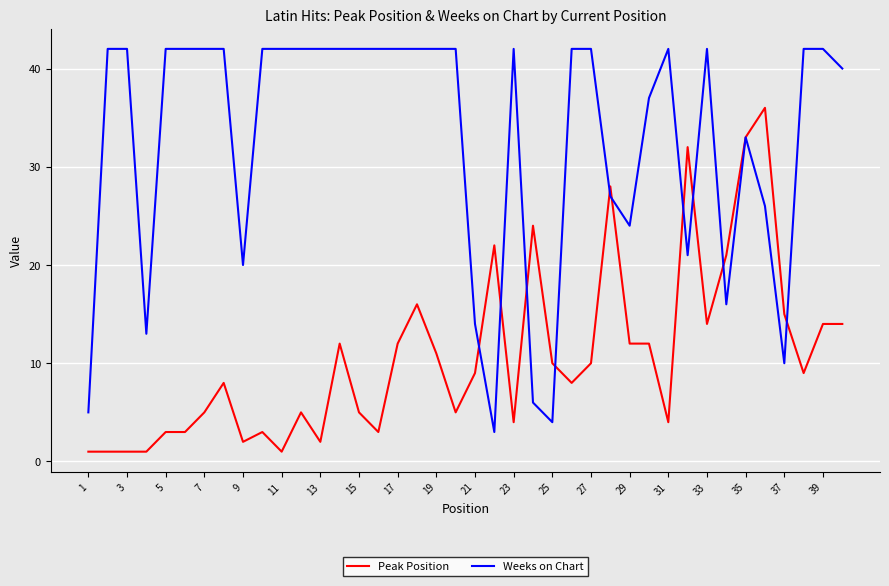

What is the difference between the second highest and second lowest values in the Peak Position series?

32